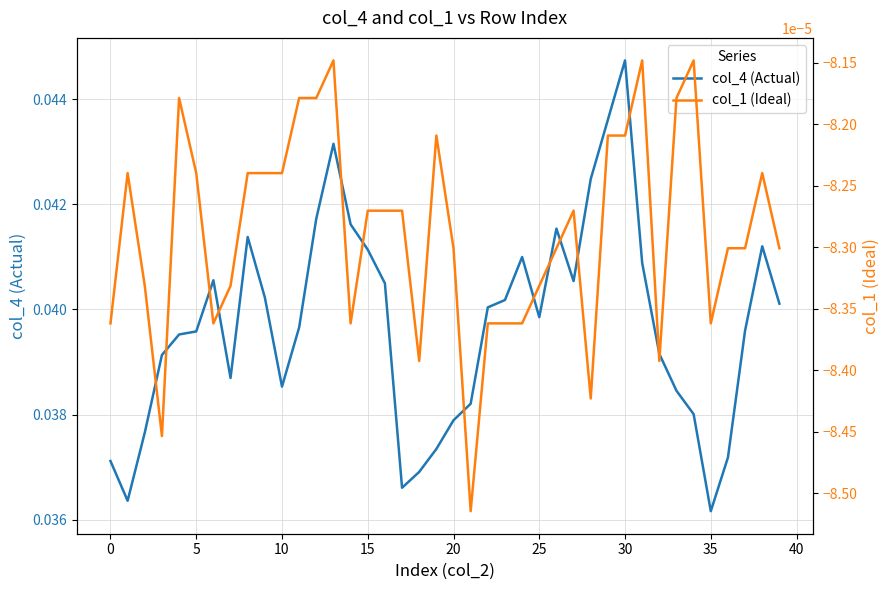

Rank the series at 10 from lowest to highest value.

col_1, col_4